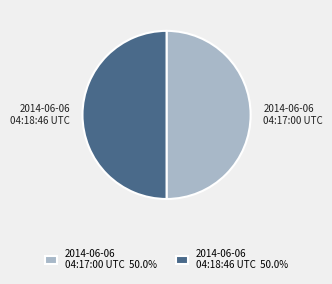

How many segments does this pie chart have?

2